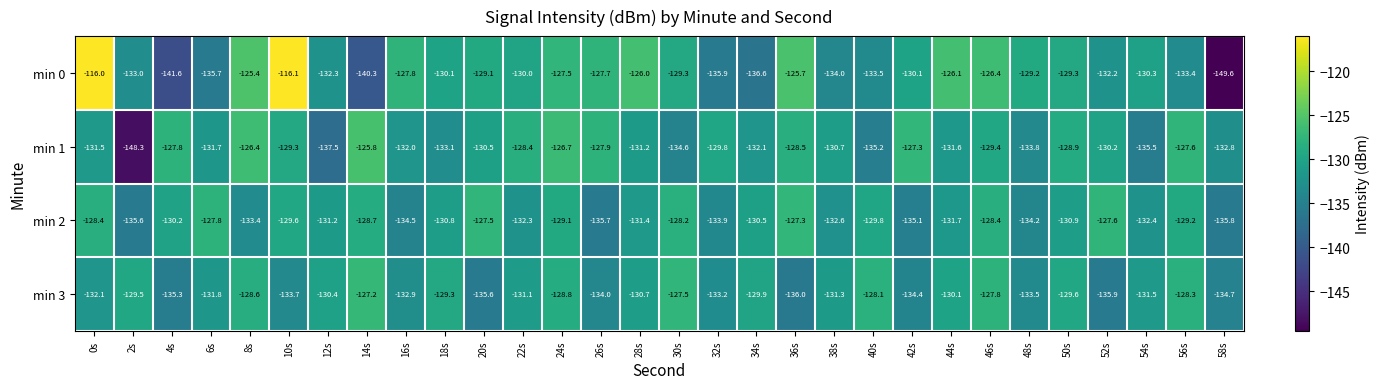

What is the difference between the min 0 values at 36s and 18s?

4.4